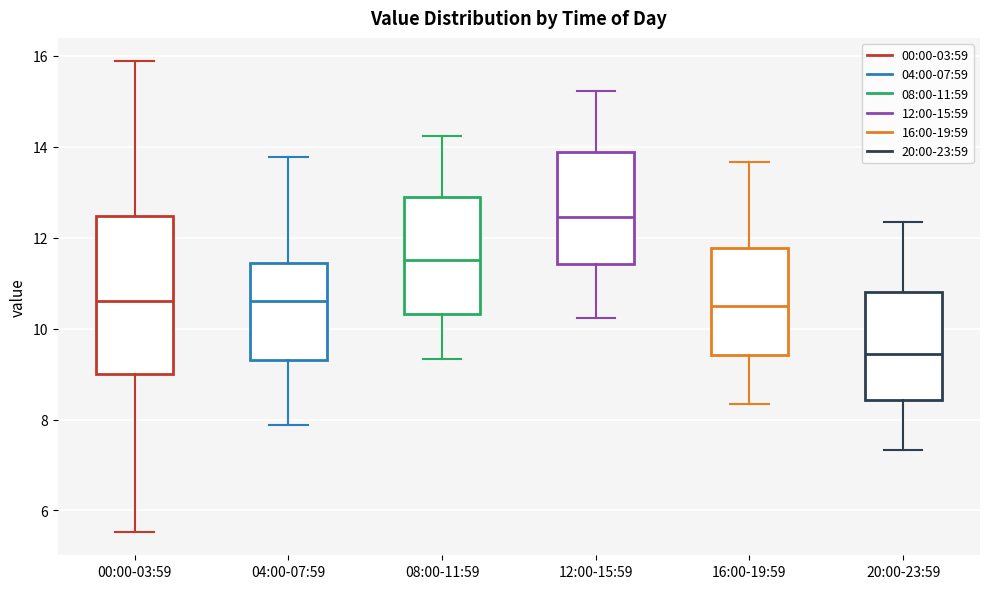

Which box is the tallest, from its lower edge to its upper edge?

00:00-03:59